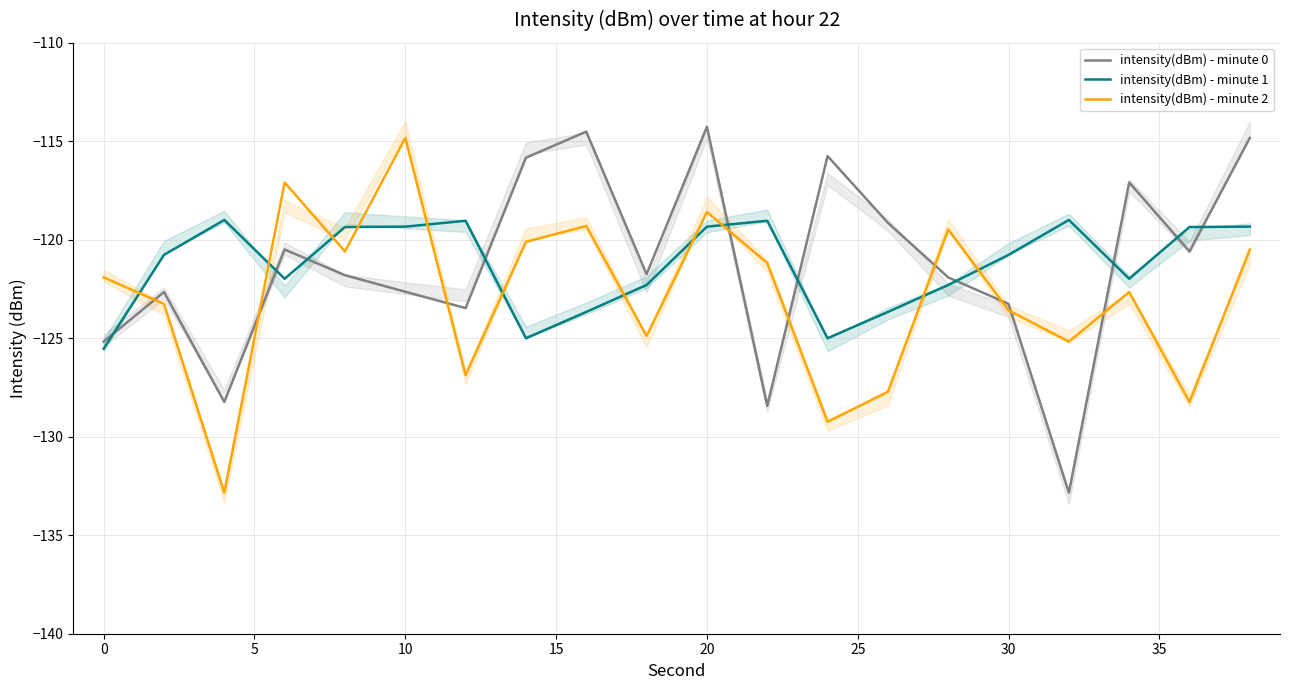

What value does the intensity(dBm) - minute 0 series have at 17?

-117.1